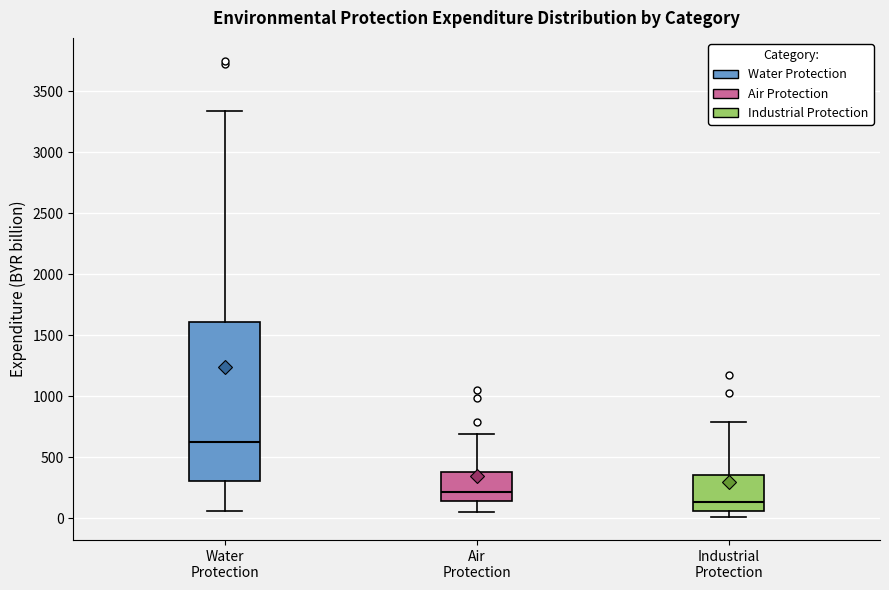

Reading left to right, read every box against the y-axis: the position of its median line, the range the box covers, and the ends of its whiskers. The values are not printed on the chart, so give them approximately, as read against the axis.

Water Protection: median 600, box 300 to 1600, whiskers 50 to 3350
Air Protection: median 200, box 150 to 400, whiskers 50 to 700
Industrial Protection: median 150, box 50 to 350, whiskers 0 to 800